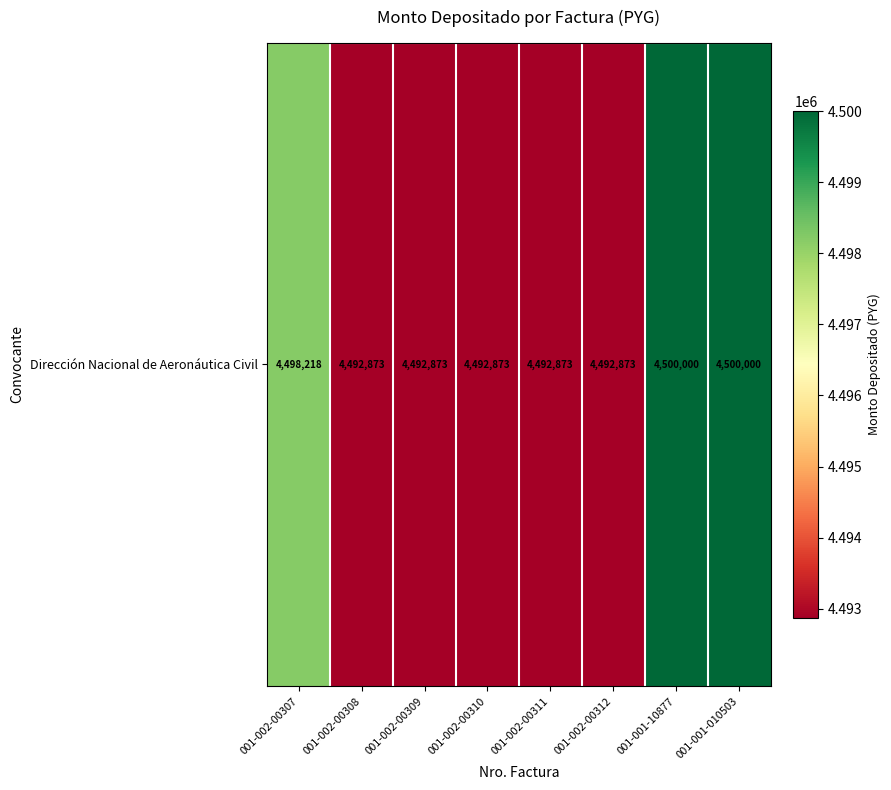

Reading left to right, extract all data points from this chart.

001-002-00307=4498218	001-002-00308=4492873	001-002-00309=4492873	001-002-00310=4492873	001-002-00311=4492873	001-002-00312=4492873	001-001-10877=4500000	001-001-010503=4500000